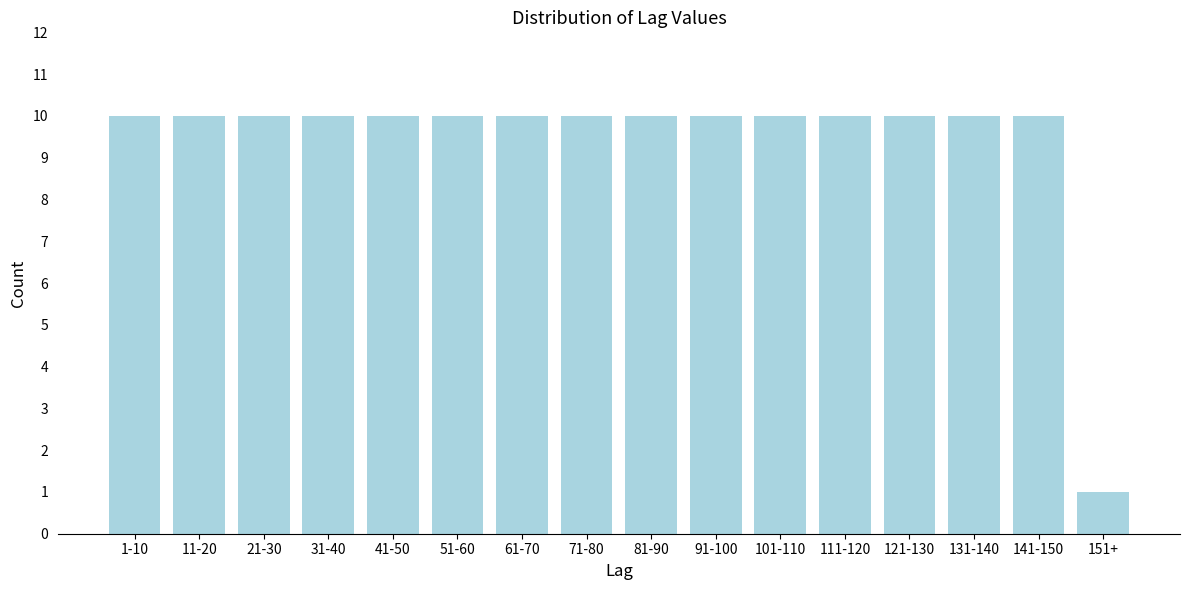

Reading left to right, what are all the values shown in this chart?

1-10=10	11-20=10	21-30=10	31-40=10	41-50=10	51-60=10	61-70=10	71-80=10	81-90=10	91-100=10	101-110=10	111-120=10	121-130=10	131-140=10	141-150=10	151+=1